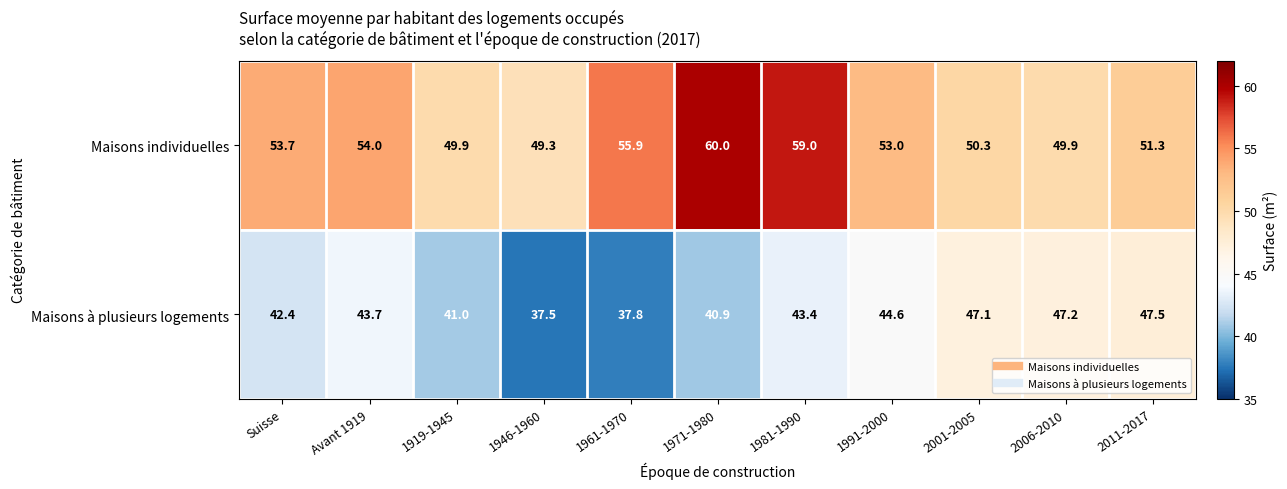

The value of Maisons individuelles at 1919-1945 is 49.9. True or false?

True